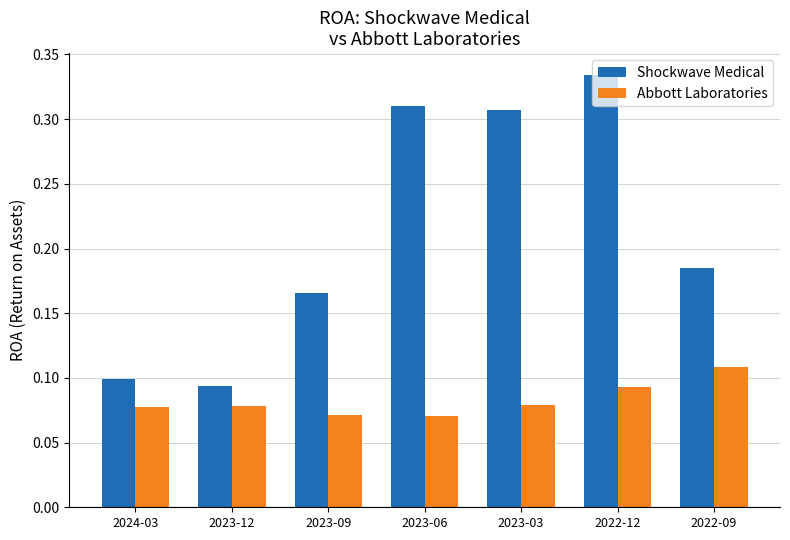

Between 2023-12 and 2023-09, which series saw the biggest shift?

Shockwave Medical